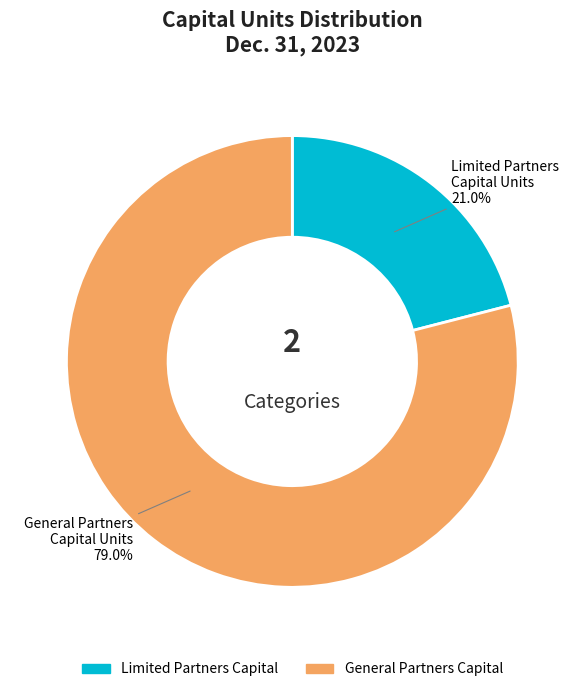

Which has a higher value, General Partners Capital Units or Limited Partners Capital Units?

General Partners Capital Units